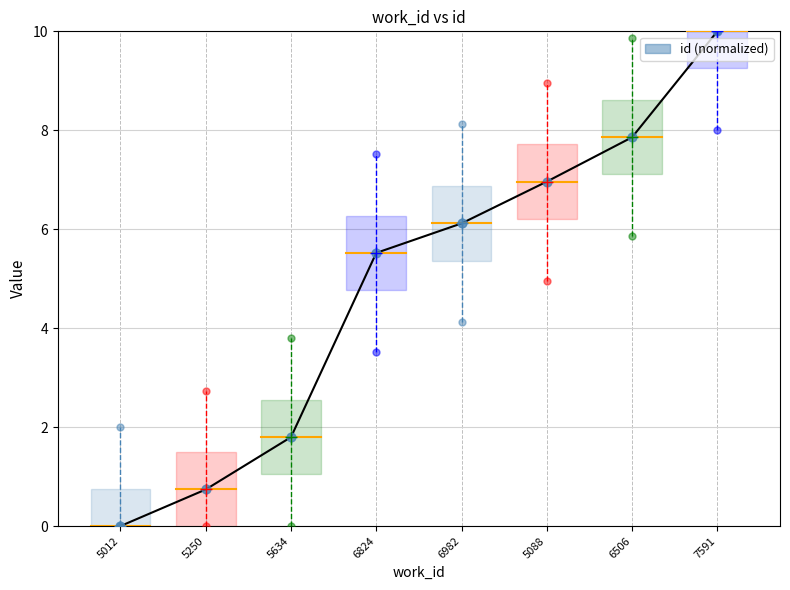

What is the change in value from 5634 to 6982?

+4.3